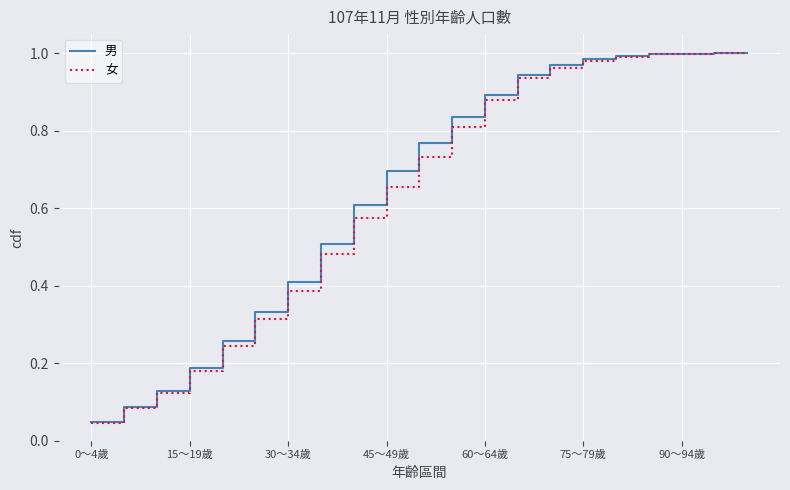

What are all the series names shown in the legend?

男, 女